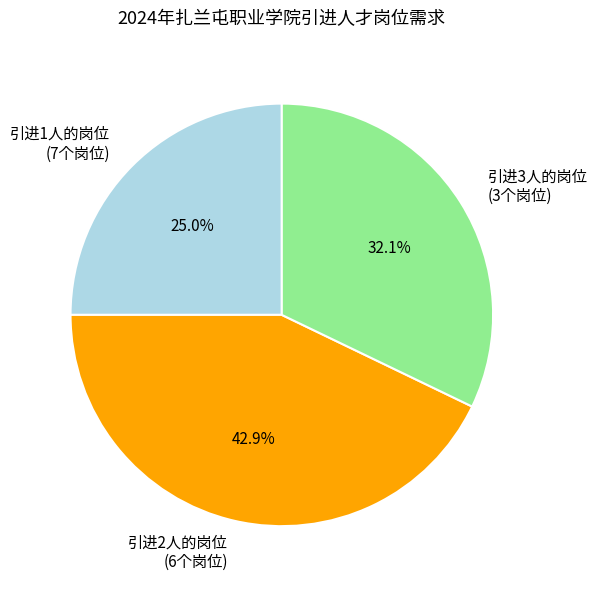

Combined, do 引进1人的岗位 (7个岗位) and 引进2人的岗位 (6个岗位) account for over 50%?

Yes